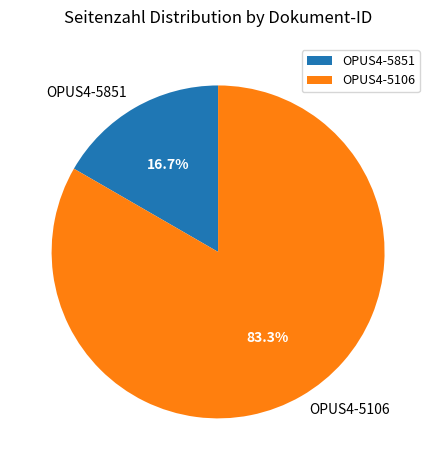

Combined, do OPUS4-5106 and OPUS4-5851 account for over 50%?

Yes